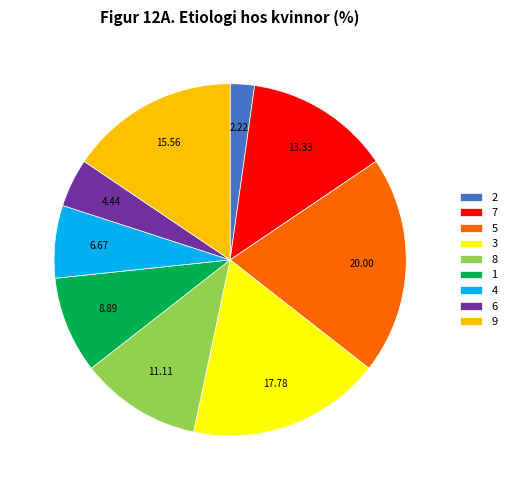

Is the sum of 8 and 4 greater than half?

No